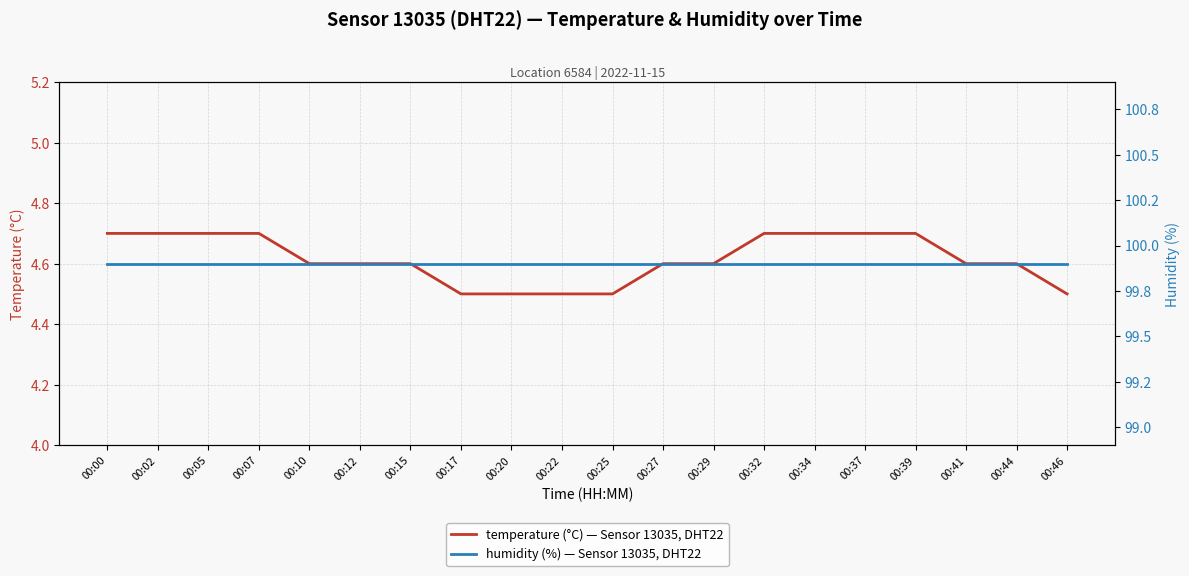

Where is humidity (%) — Sensor 13035, DHT22 nearest to the value 99?

00:00